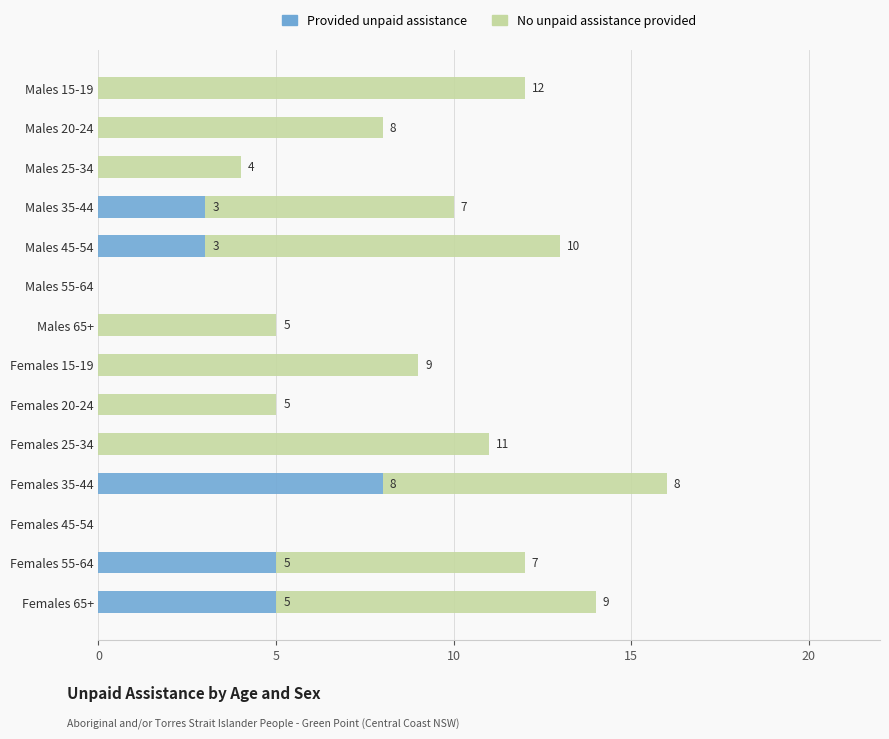

At which label does Provided unpaid assistance reach its peak?

Females 35-44